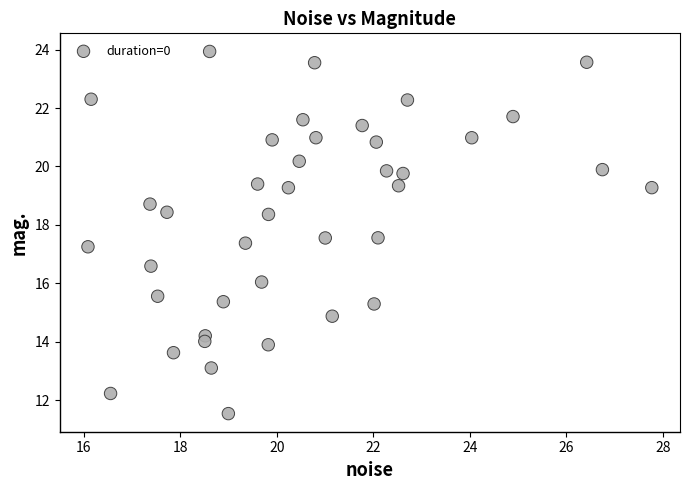

What is the range of X values (max minus min)?

11.7